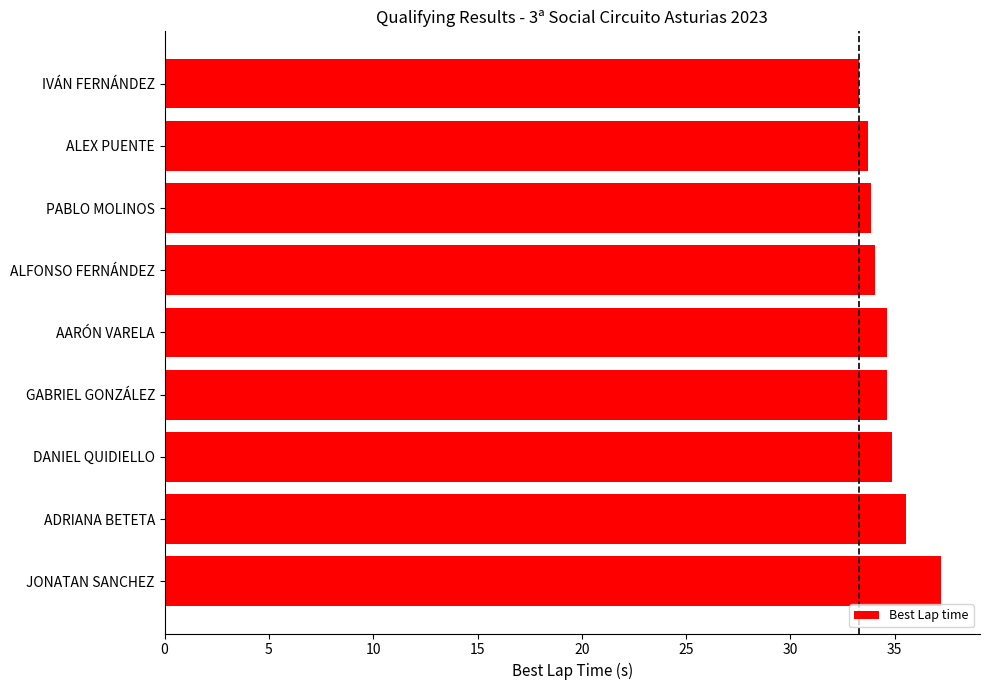

What is the minimum value shown in the chart?

33.3